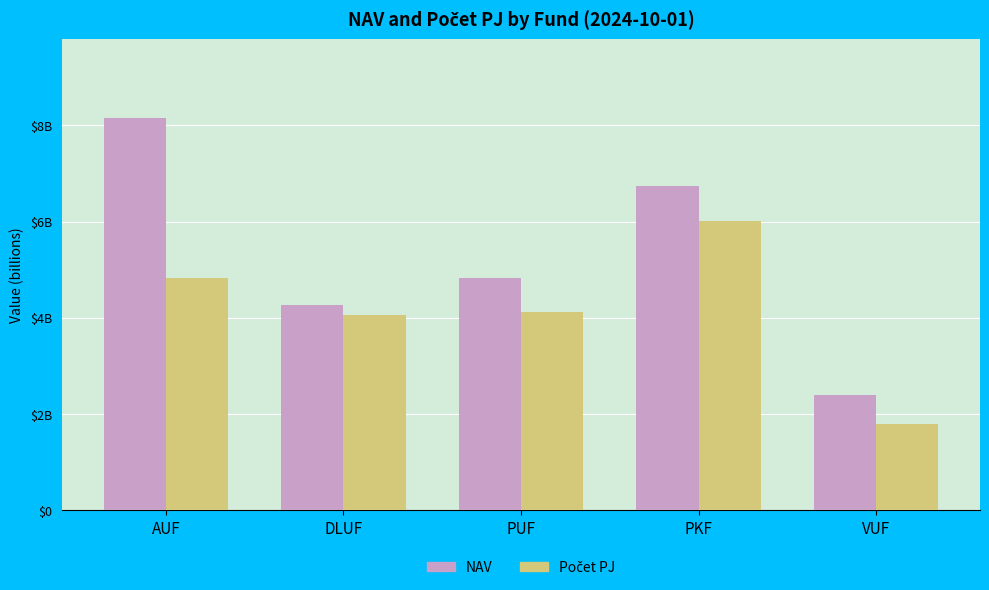

Does the chart contain stacked bars?

No